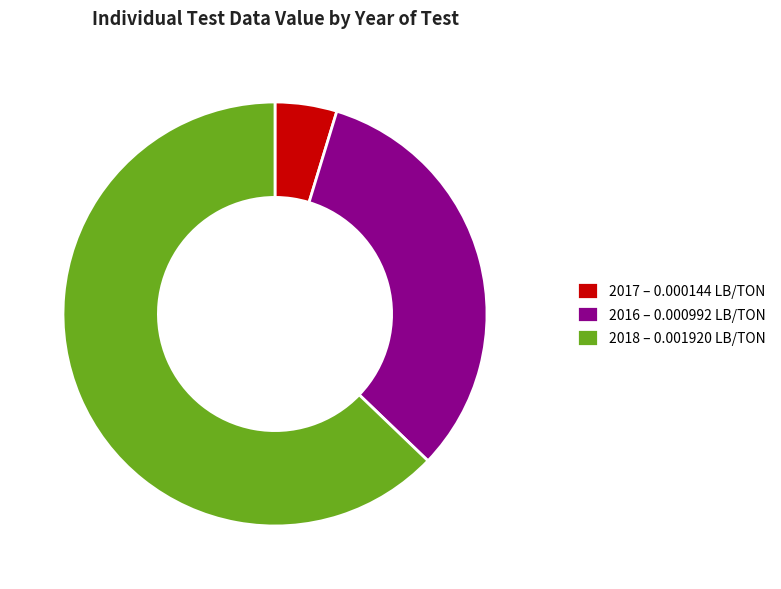

Which has a higher value, 2018 or 2016?

2018